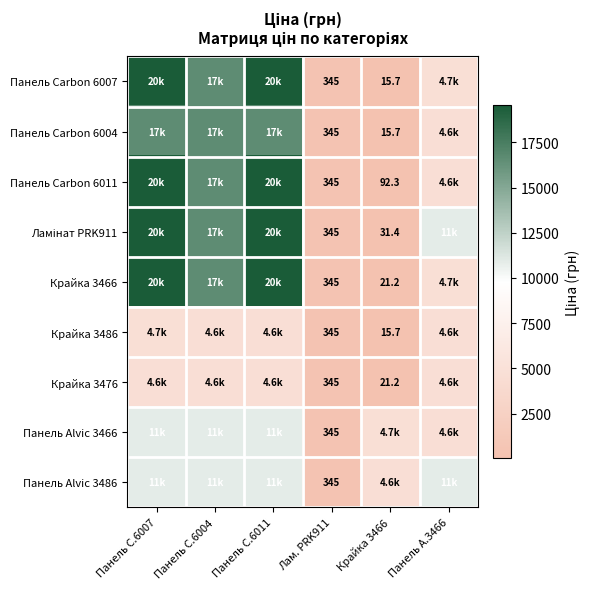

At how many categories does at least one series exceed 9784?

4